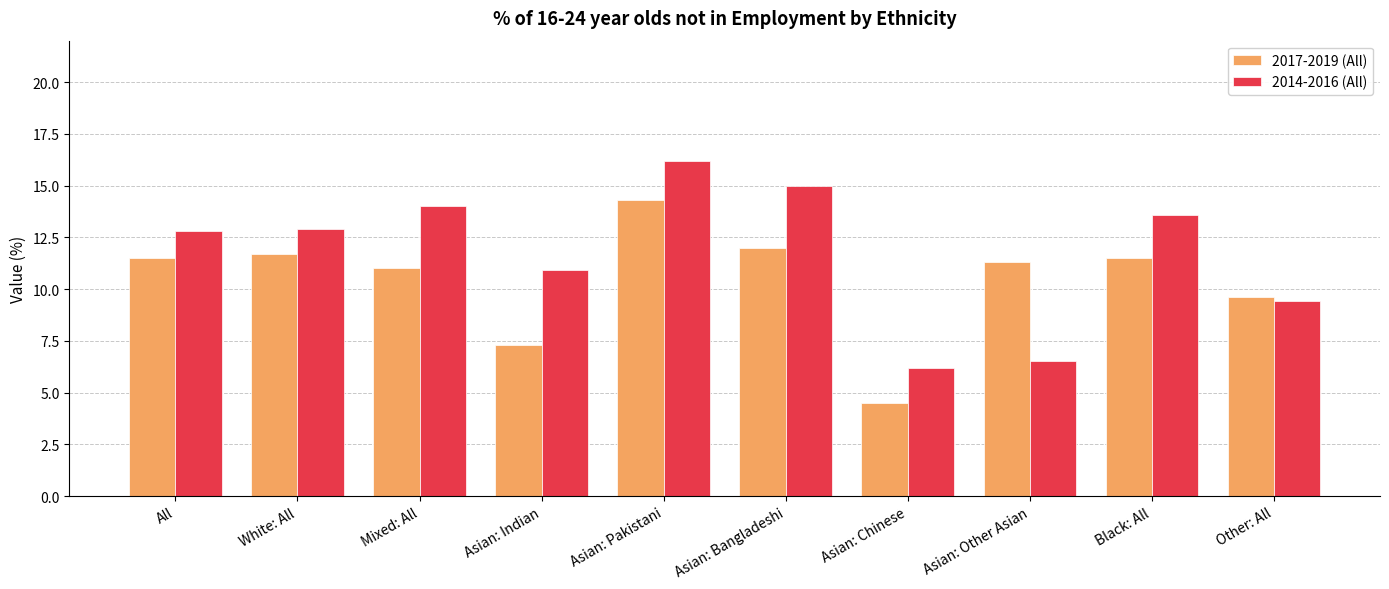

True or false: 2014-2016 (All) has a value of 9.3 at Asian: Bangladeshi.

False